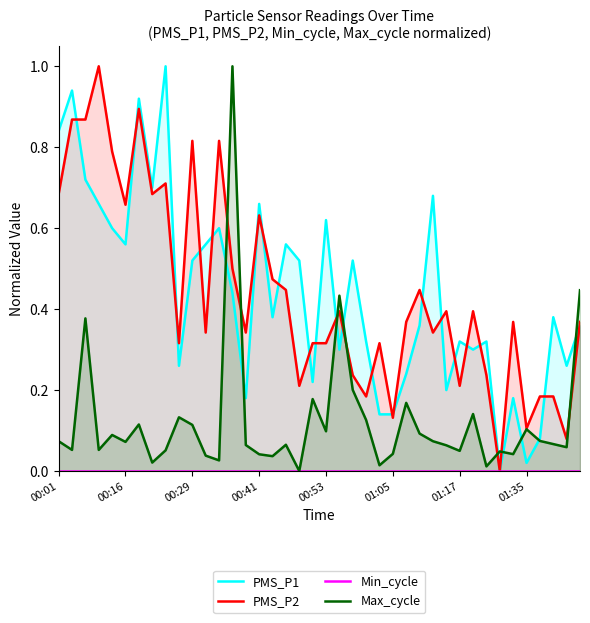

Which has a higher value, 27 or 29?

27